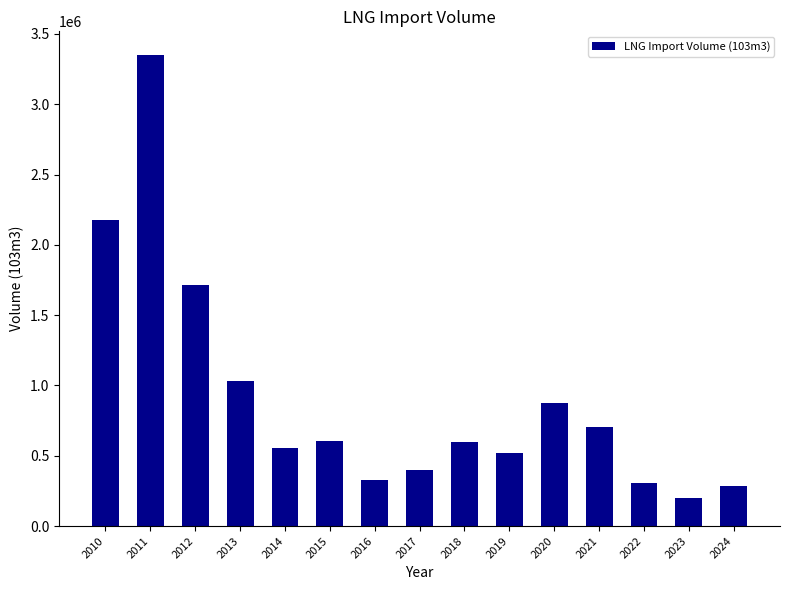

What is the maximum value shown in the chart?

3350840.7